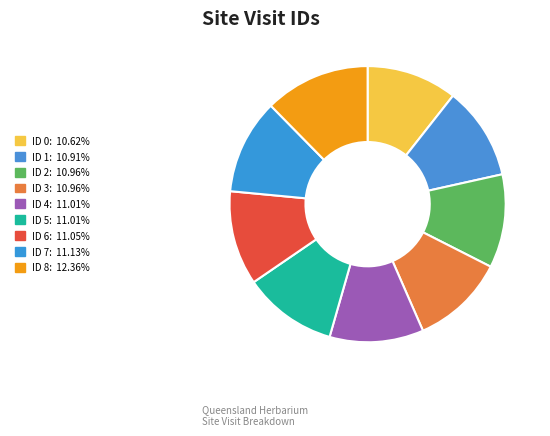

To the nearest percent, what percentage of the pie is ID 0?

11%